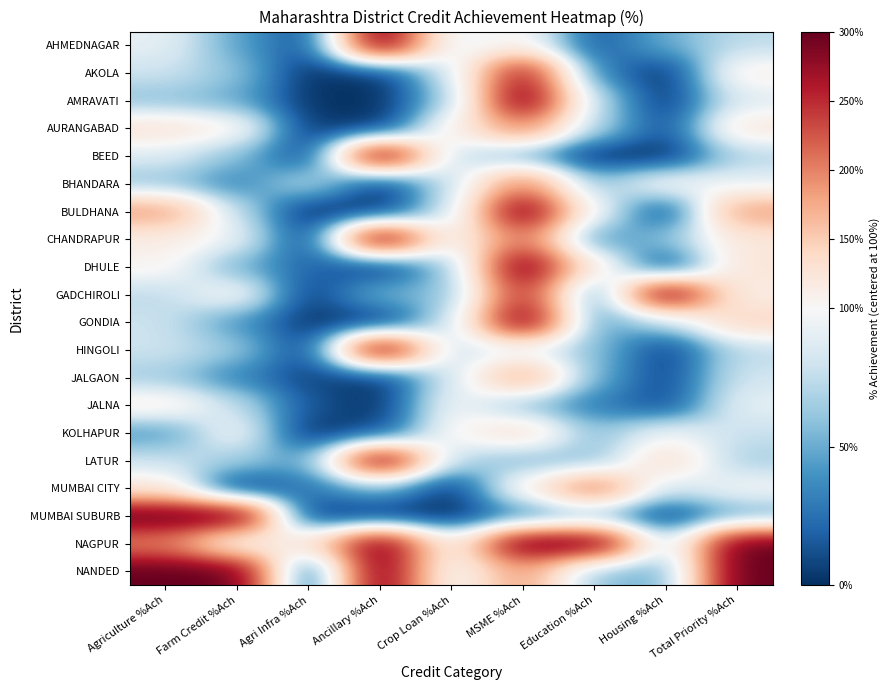

Reading left to right, extract all data points from this chart.

AHMEDNAGAR: Agriculture %Ach=-0.0	Farm Credit %Ach=-0.3	Agri Infra %Ach=-0.5	Ancillary %Ach=1.0	Crop Loan %Ach=-0.1	MSME %Ach=0.0	Education %Ach=-0.4	Housing %Ach=-0.2	Total Priority %Ach=-0.1
AKOLA: Agriculture %Ach=-0.1	Farm Credit %Ach=-0.2	Agri Infra %Ach=-0.5	Ancillary %Ach=-0.5	Crop Loan %Ach=-0.1	MSME %Ach=0.9	Education %Ach=-0.3	Housing %Ach=-0.5	Total Priority %Ach=0.1
AMRAVATI: Agriculture %Ach=-0.2	Farm Credit %Ach=-0.3	Agri Infra %Ach=-0.5	Ancillary %Ach=-0.5	Crop Loan %Ach=-0.2	MSME %Ach=1.0	Education %Ach=-0.1	Housing %Ach=-0.5	Total Priority %Ach=-0.1
AURANGABAD: Agriculture %Ach=0.1	Farm Credit %Ach=0.1	Agri Infra %Ach=-0.5	Ancillary %Ach=-0.5	Crop Loan %Ach=0.1	MSME %Ach=0.5	Education %Ach=-0.2	Housing %Ach=-0.5	Total Priority %Ach=0.1
BEED: Agriculture %Ach=-0.1	Farm Credit %Ach=-0.2	Agri Infra %Ach=-0.5	Ancillary %Ach=1.0	Crop Loan %Ach=-0.1	MSME %Ach=-0.2	Education %Ach=-0.5	Housing %Ach=-0.5	Total Priority %Ach=-0.1
BHANDARA: Agriculture %Ach=-0.2	Farm Credit %Ach=-0.3	Agri Infra %Ach=-0.1	Ancillary %Ach=-0.5	Crop Loan %Ach=-0.1	MSME %Ach=0.5	Education %Ach=-0.2	Housing %Ach=0.0	Total Priority %Ach=-0.0
BULDHANA: Agriculture %Ach=0.4	Farm Credit %Ach=-0.1	Agri Infra %Ach=-0.5	Ancillary %Ach=-0.5	Crop Loan %Ach=-0.1	MSME %Ach=1.0	Education %Ach=-0.0	Housing %Ach=-0.5	Total Priority %Ach=0.4
CHANDRAPUR: Agriculture %Ach=0.1	Farm Credit %Ach=-0.0	Agri Infra %Ach=-0.5	Ancillary %Ach=1.0	Crop Loan %Ach=-0.0	MSME %Ach=0.6	Education %Ach=-0.3	Housing %Ach=-0.2	Total Priority %Ach=0.1
DHULE: Agriculture %Ach=0.0	Farm Credit %Ach=-0.2	Agri Infra %Ach=-0.4	Ancillary %Ach=-0.5	Crop Loan %Ach=-0.2	MSME %Ach=1.0	Education %Ach=0.1	Housing %Ach=-0.5	Total Priority %Ach=0.1
GADCHIROLI: Agriculture %Ach=-0.1	Farm Credit %Ach=0.0	Agri Infra %Ach=-0.5	Ancillary %Ach=-0.2	Crop Loan %Ach=-0.2	MSME %Ach=0.8	Education %Ach=-0.4	Housing %Ach=1.0	Total Priority %Ach=0.1
GONDIA: Agriculture %Ach=-0.1	Farm Credit %Ach=-0.3	Agri Infra %Ach=-0.5	Ancillary %Ach=-0.5	Crop Loan %Ach=-0.1	MSME %Ach=1.0	Education %Ach=-0.3	Housing %Ach=-0.1	Total Priority %Ach=0.2
HINGOLI: Agriculture %Ach=-0.1	Farm Credit %Ach=-0.2	Agri Infra %Ach=-0.5	Ancillary %Ach=1.0	Crop Loan %Ach=-0.1	MSME %Ach=-0.1	Education %Ach=-0.2	Housing %Ach=-0.5	Total Priority %Ach=-0.1
JALGAON: Agriculture %Ach=-0.2	Farm Credit %Ach=-0.3	Agri Infra %Ach=-0.5	Ancillary %Ach=-0.5	Crop Loan %Ach=-0.1	MSME %Ach=0.4	Education %Ach=-0.2	Housing %Ach=-0.5	Total Priority %Ach=-0.1
JALNA: Agriculture %Ach=0.1	Farm Credit %Ach=-0.1	Agri Infra %Ach=-0.4	Ancillary %Ach=-0.5	Crop Loan %Ach=0.0	MSME %Ach=-0.2	Education %Ach=-0.3	Housing %Ach=-0.5	Total Priority %Ach=-0.0
KOLHAPUR: Agriculture %Ach=-0.3	Farm Credit %Ach=0.0	Agri Infra %Ach=-0.5	Ancillary %Ach=-0.5	Crop Loan %Ach=0.0	MSME %Ach=0.2	Education %Ach=-0.2	Housing %Ach=-0.0	Total Priority %Ach=-0.1
LATUR: Agriculture %Ach=-0.1	Farm Credit %Ach=-0.2	Agri Infra %Ach=-0.3	Ancillary %Ach=1.0	Crop Loan %Ach=-0.1	MSME %Ach=-0.2	Education %Ach=-0.2	Housing %Ach=0.2	Total Priority %Ach=-0.2
MUMBAI CITY: Agriculture %Ach=0.1	Farm Credit %Ach=-0.5	Agri Infra %Ach=-0.4	Ancillary %Ach=-0.2	Crop Loan %Ach=-0.5	MSME %Ach=0.1	Education %Ach=0.5	Housing %Ach=-0.1	Total Priority %Ach=-0.0
MUMBAI SUBURB: Agriculture %Ach=1.0	Farm Credit %Ach=1.0	Agri Infra %Ach=-0.5	Ancillary %Ach=-0.5	Crop Loan %Ach=-0.5	MSME %Ach=-0.3	Education %Ach=-0.2	Housing %Ach=-0.5	Total Priority %Ach=-0.3
NAGPUR: Agriculture %Ach=0.5	Farm Credit %Ach=-0.0	Agri Infra %Ach=0.1	Ancillary %Ach=1.0	Crop Loan %Ach=0.0	MSME %Ach=1.0	Education %Ach=1.0	Housing %Ach=-0.2	Total Priority %Ach=1.0
NANDED: Agriculture %Ach=1.0	Farm Credit %Ach=1.0	Agri Infra %Ach=-0.5	Ancillary %Ach=1.0	Crop Loan %Ach=-0.0	MSME %Ach=0.4	Education %Ach=-0.2	Housing %Ach=-0.3	Total Priority %Ach=1.0